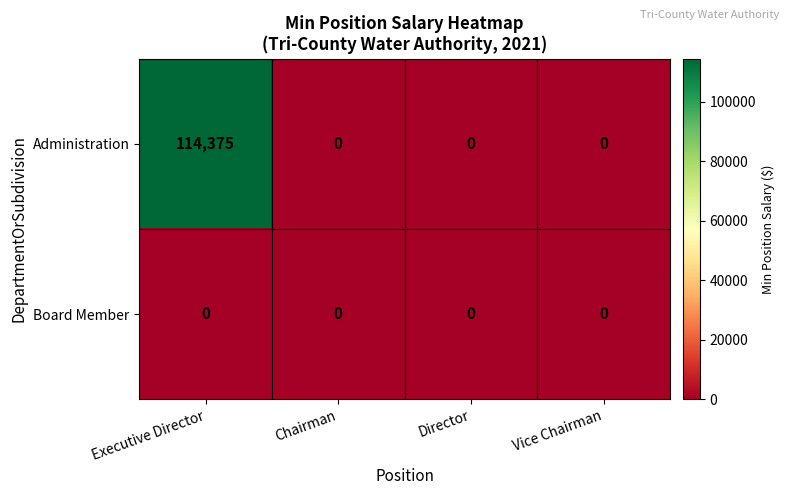

What is the maximum value shown in the chart?

114375